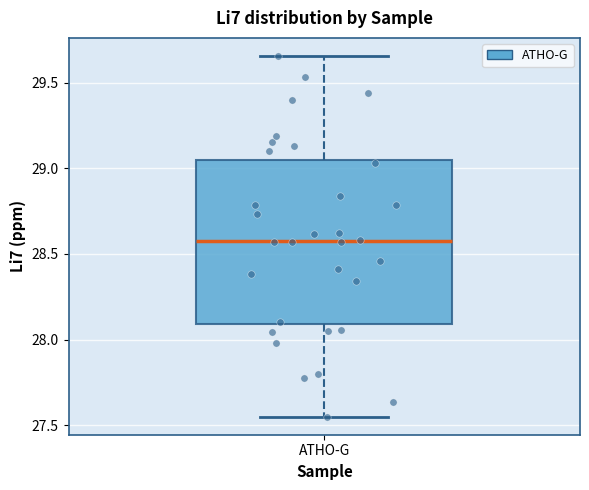

Read this box plot against the y-axis: the position of the median line, the range covered by the box, and the ends of both whiskers. The values are not printed on the chart, so give them approximately, as read against the axis.

median 28.60, box 28.10 to 29.05, whiskers 27.55 to 29.65